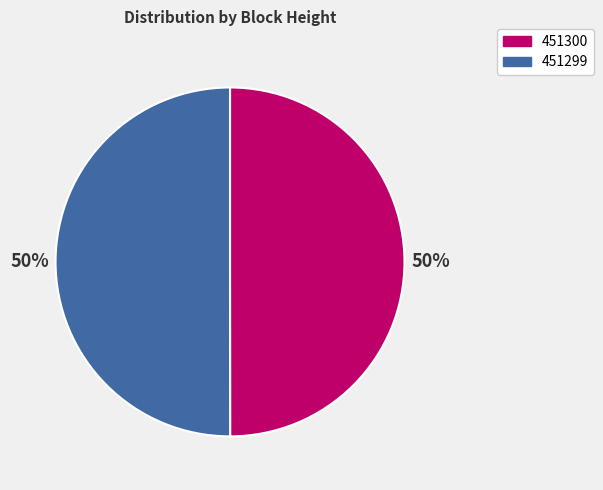

What is the ratio of the value at 451299 to the value at 451300?

1.0